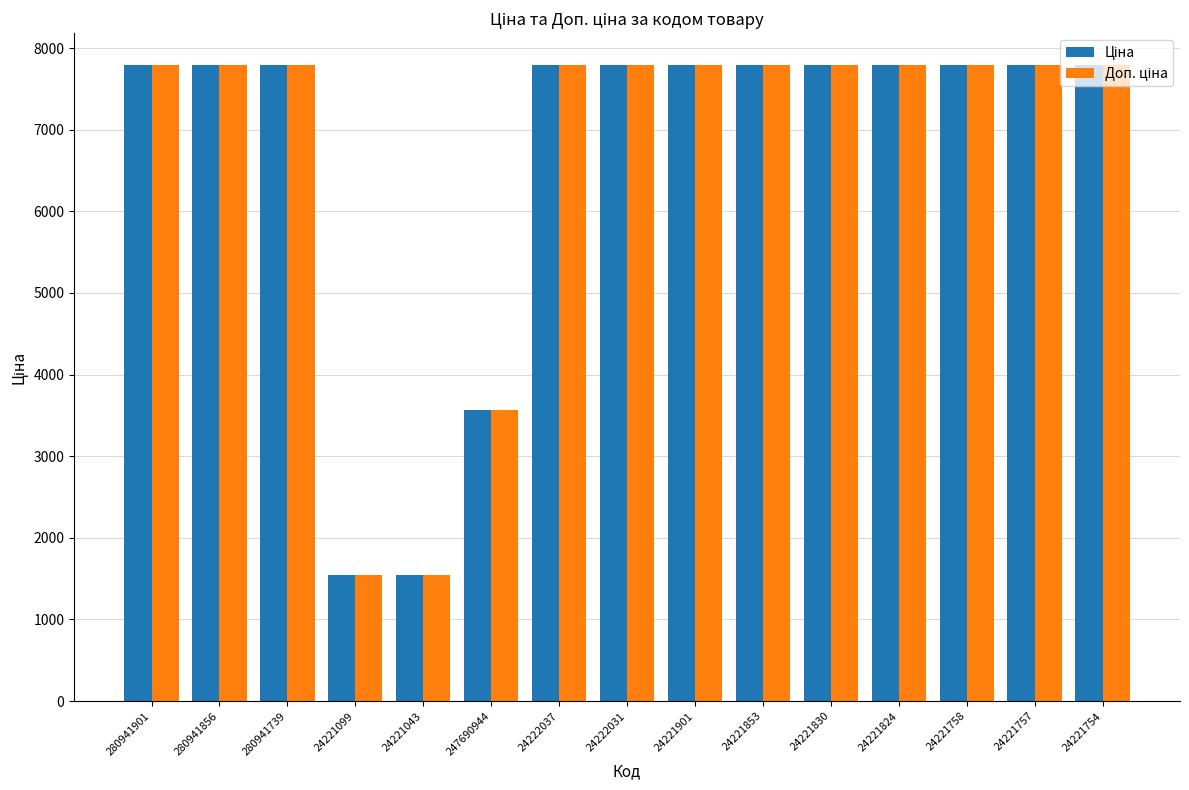

What is the label of the 14th bar from the left?

24221757